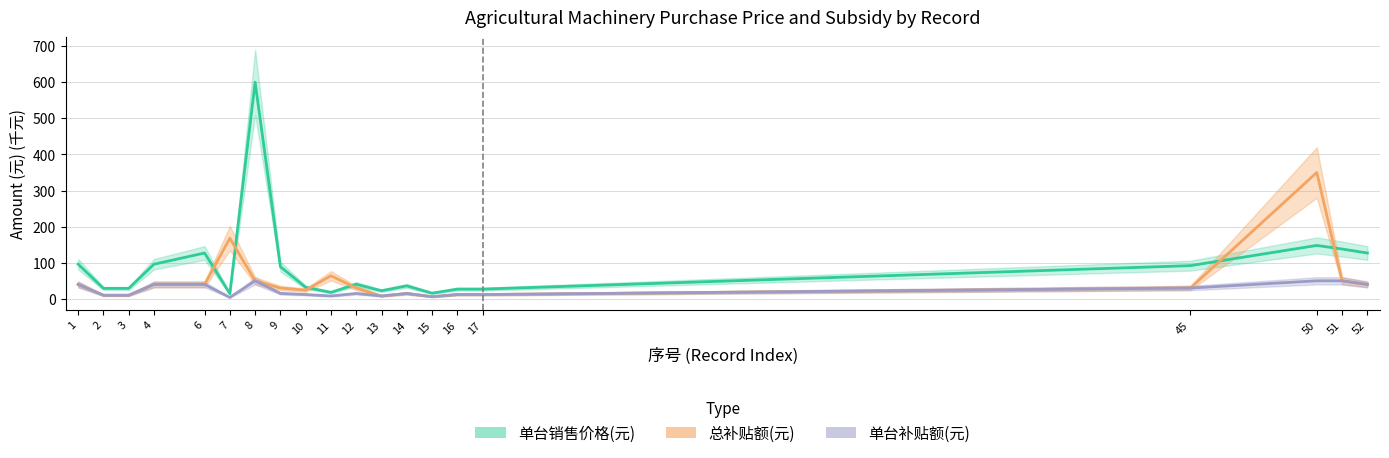

What is the lowest value of the 总补贴额(元) series?

6.0